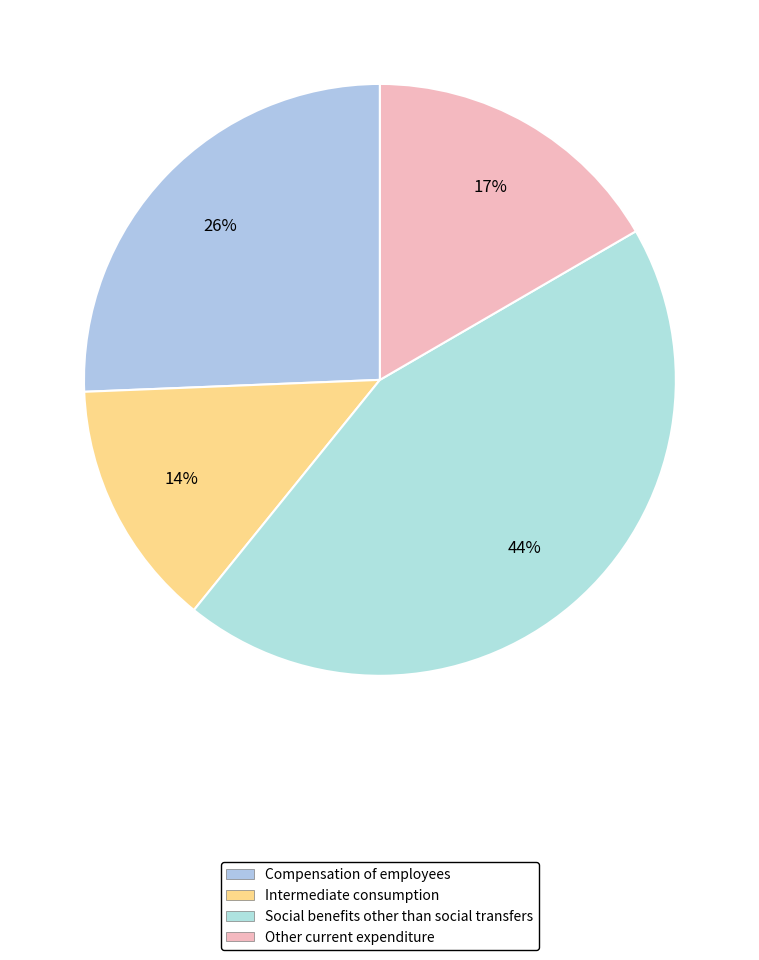

True or false: Social benefits other than social transfers accounts for 29% of the total.

False